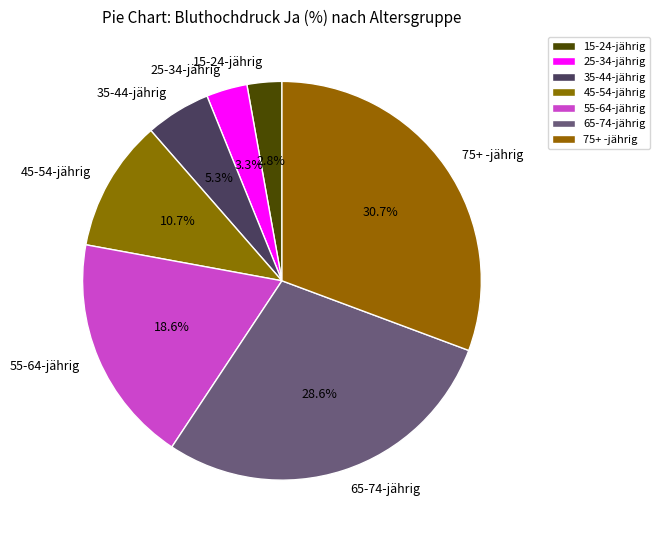

What percentage is the 15-24-jährig slice, to the nearest percent?

3%